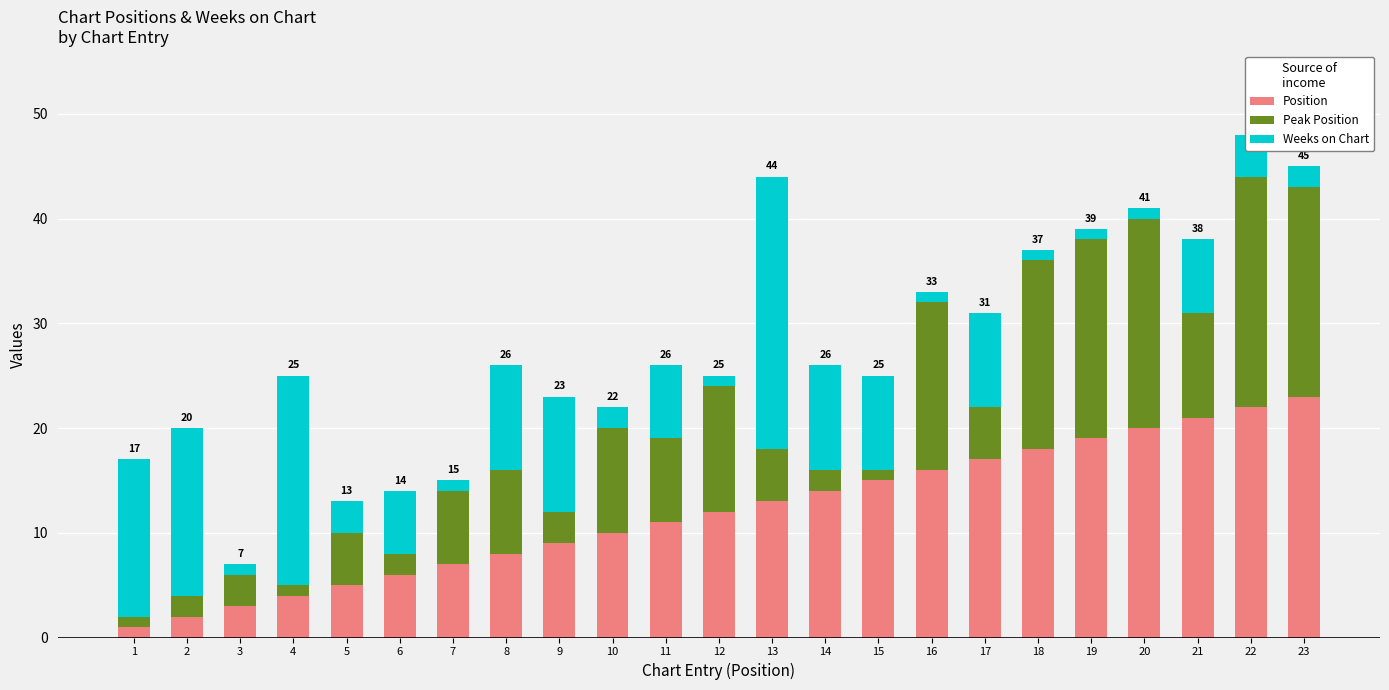

At which label is Position closest to 12?

12